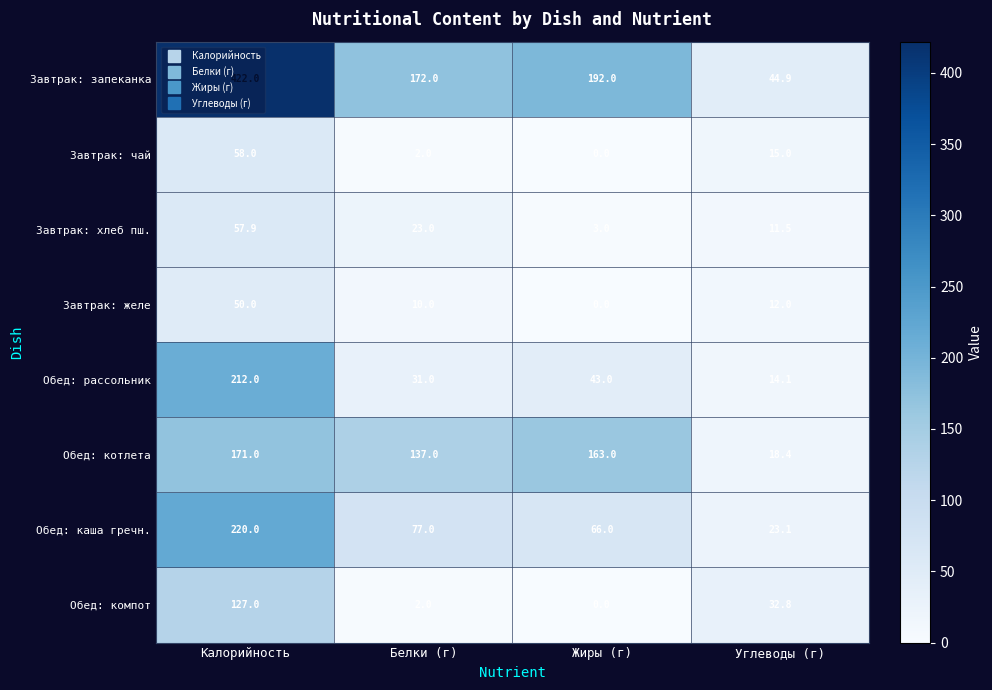

What is the total value across all series at Калорийность?

1317.9